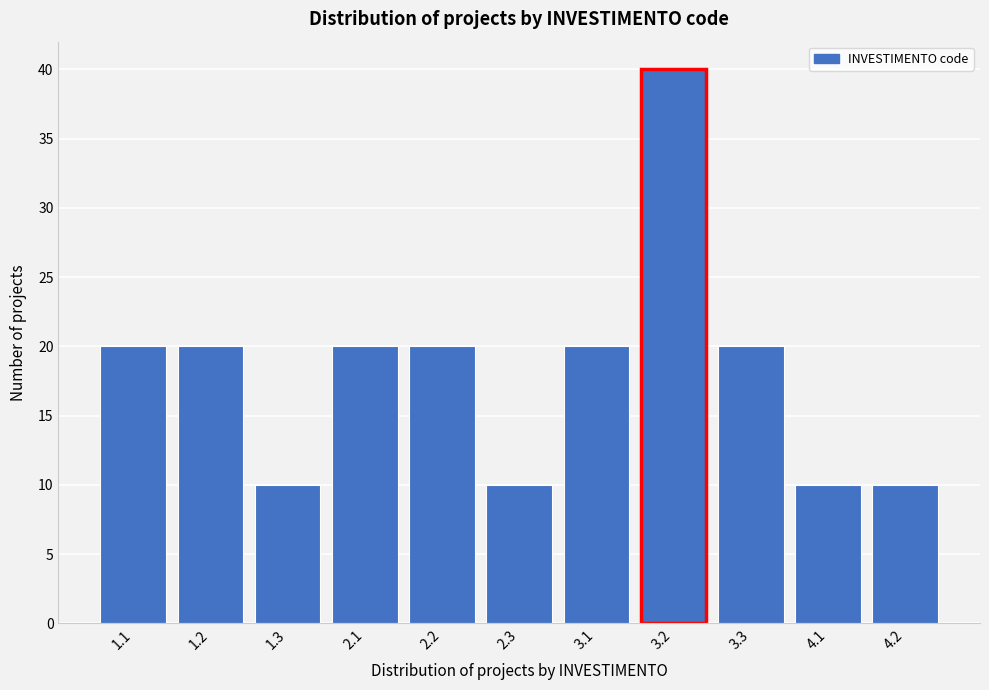

Reading left to right, transcribe all the data shown in this chart.

1.1=20	1.2=20	1.3=10	2.1=20	2.2=20	2.3=10	3.1=20	3.2=40	3.3=20	4.1=10	4.2=10